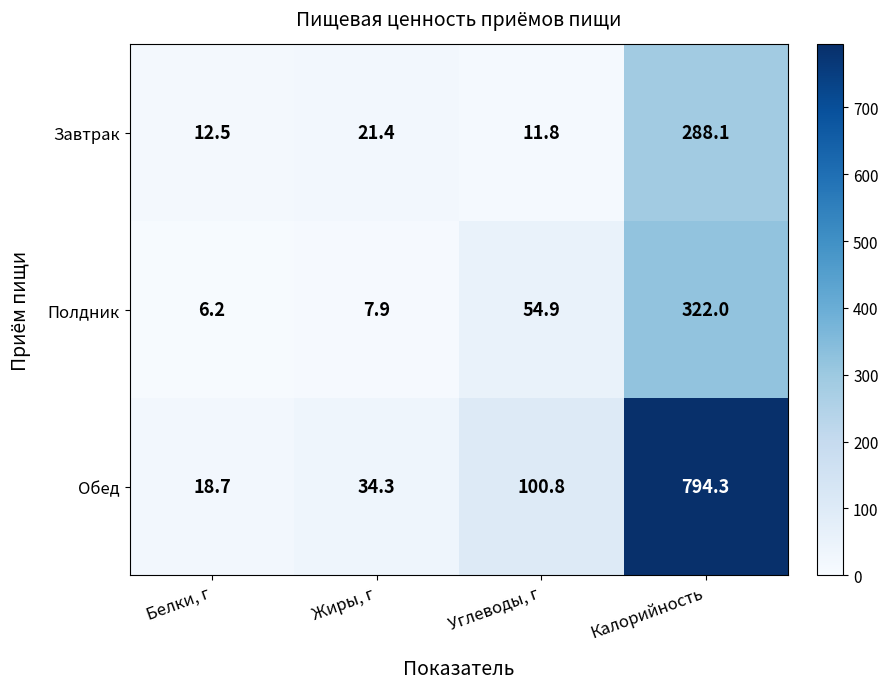

True or false: Обед has a value of 10.8 at Белки, г.

False